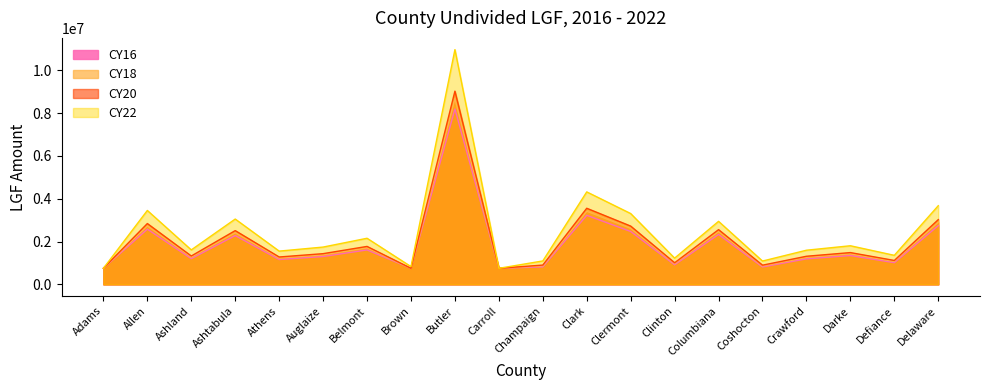

What is the sum of all CY18 values?

39484176.1